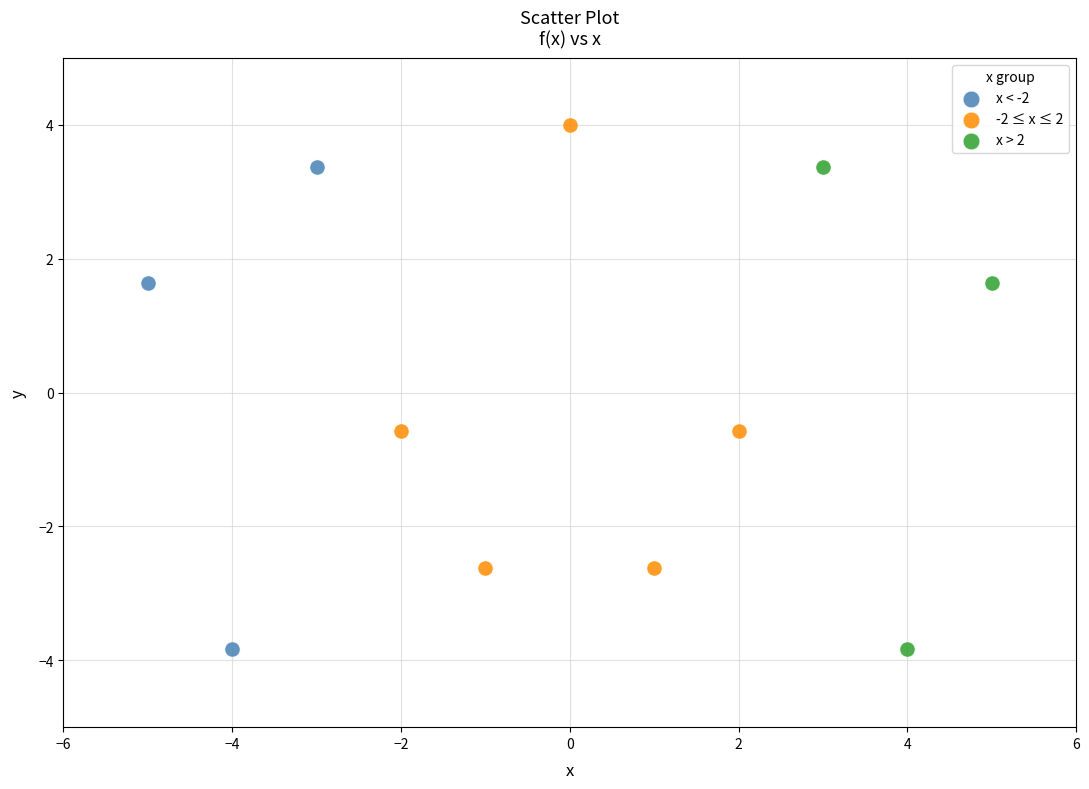

Which series contains the highest Y value?

-2 ≤ x ≤ 2